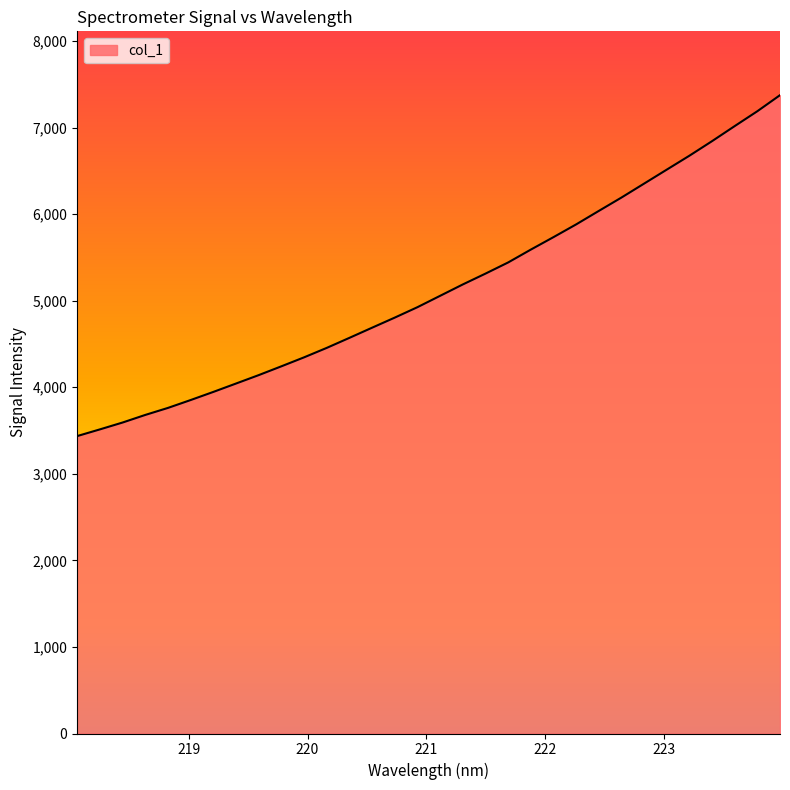

How many distinct data groups are displayed?

1